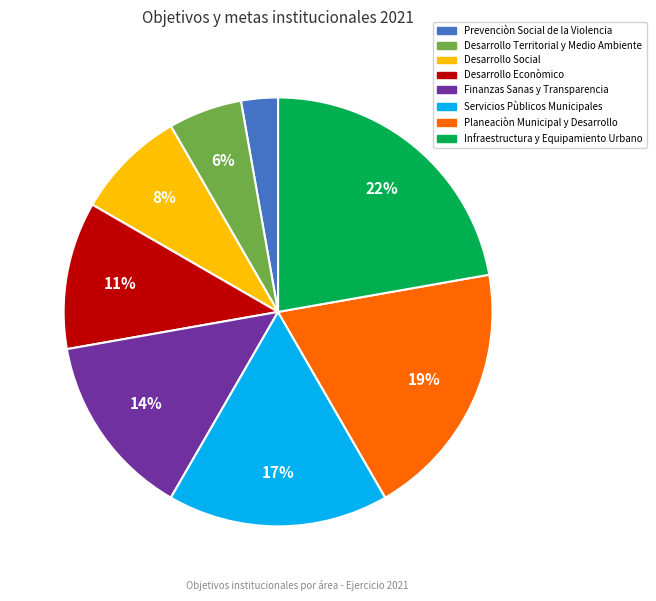

Which slice is the smallest?

Prevenciòn Social de la Violencia